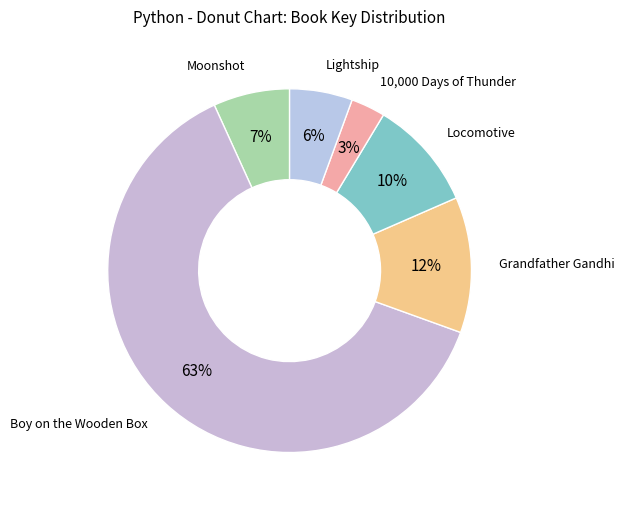

Is the sum of Boy on the Wooden Box and Locomotive greater than half?

Yes